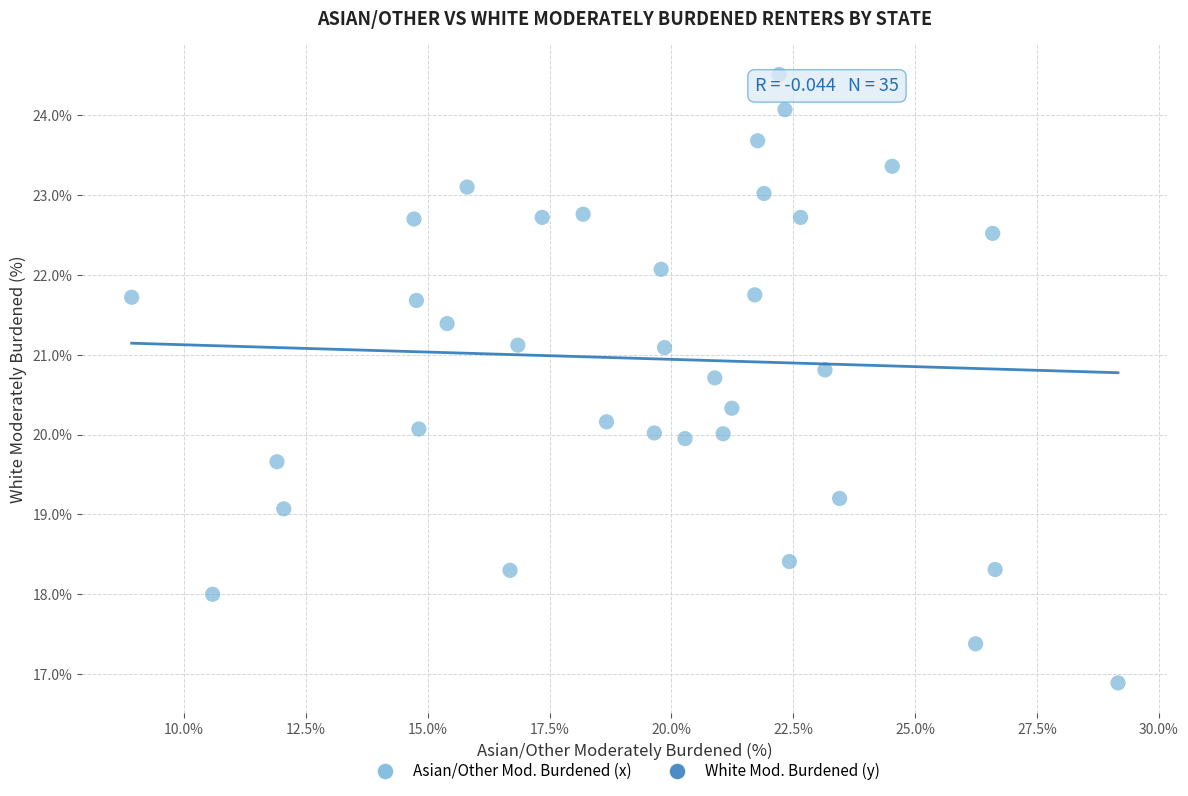

What is the range of Y values (max minus min)?

7.6